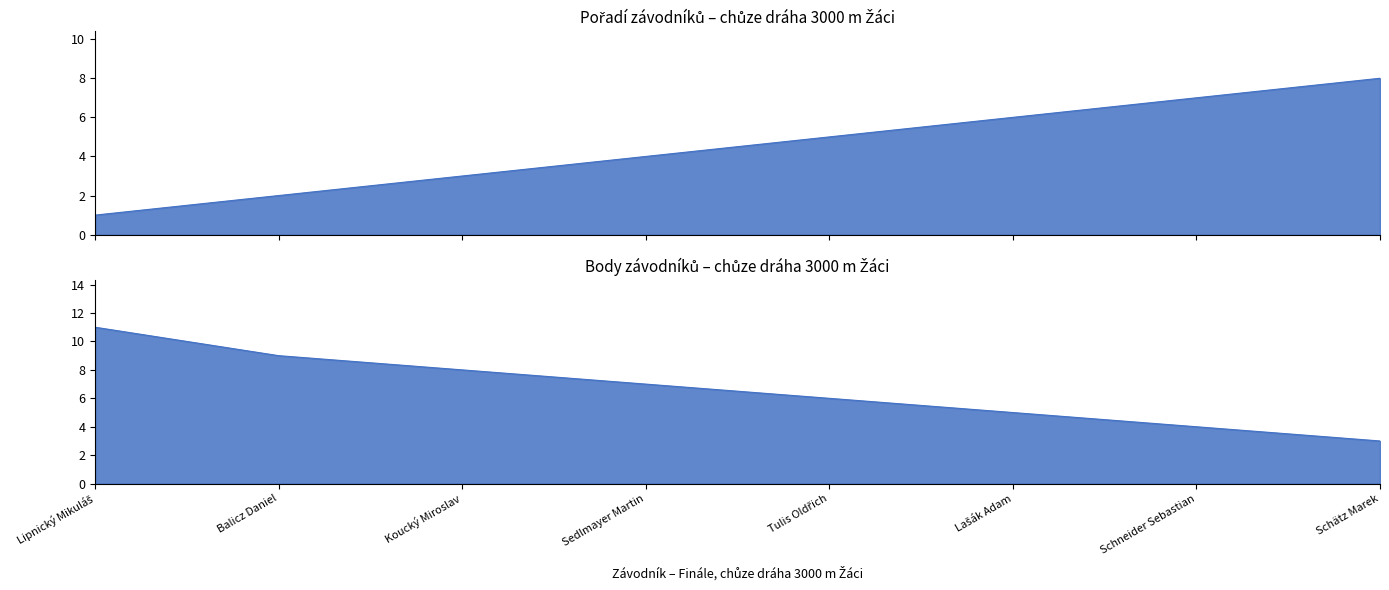

Reading left to right, what are all the values shown in this chart?

Pořadí: Lipnický Mikuláš=1	Balicz Daniel=2	Koucký Miroslav=3	Sedlmayer Martin=4	Tulis Oldřich=5	Lašák Adam=6	Schneider Sebastian=7	Schätz Marek=8
Body: Lipnický Mikuláš=11	Balicz Daniel=9	Koucký Miroslav=8	Sedlmayer Martin=7	Tulis Oldřich=6	Lašák Adam=5	Schneider Sebastian=4	Schätz Marek=3